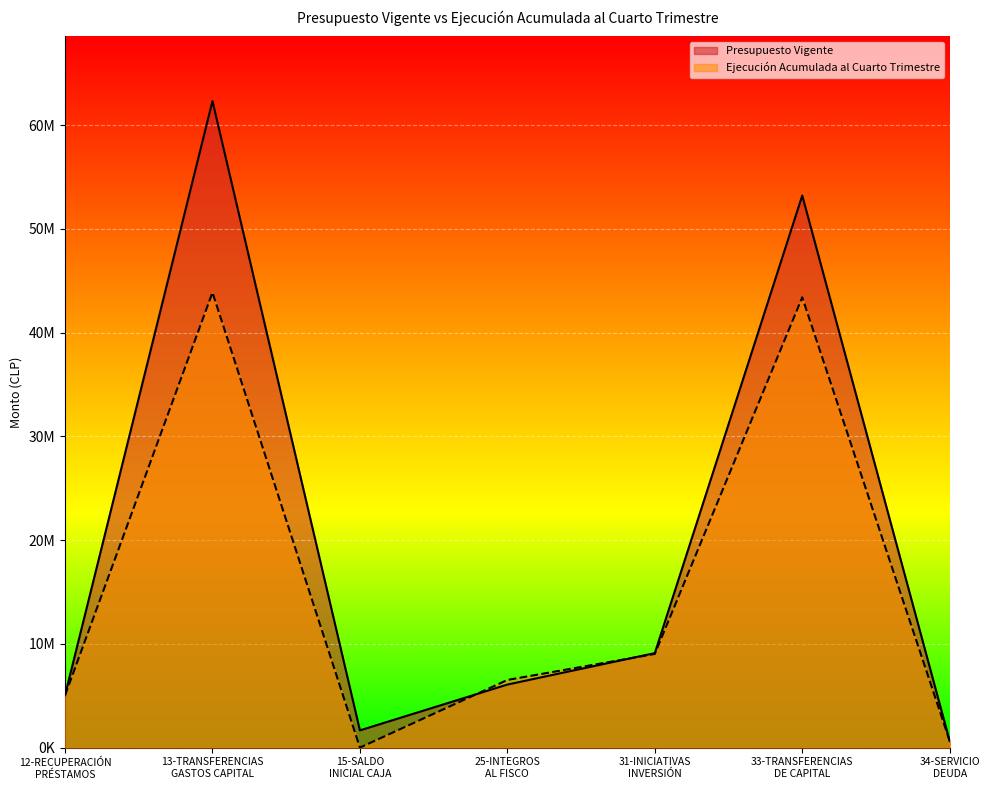

True or false: Presupuesto Vigente has a value of 2769582 at 25-INTEGROS
AL FISCO.

False